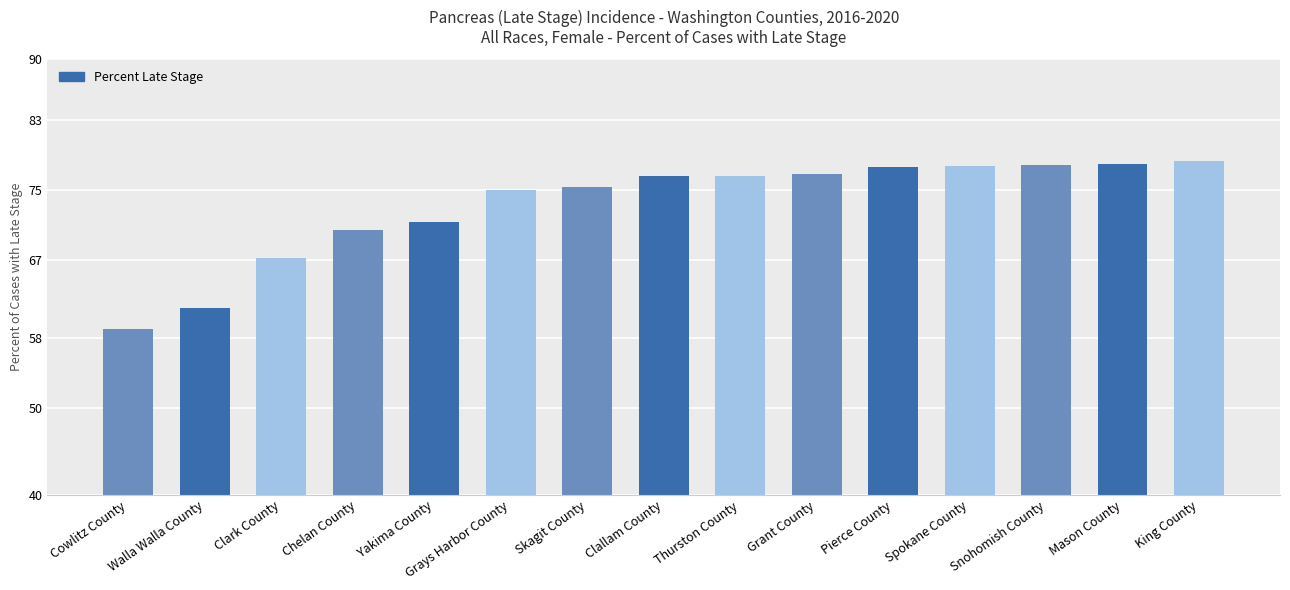

The chart shows a value of 51.1 at Grays Harbor County. True or false?

False